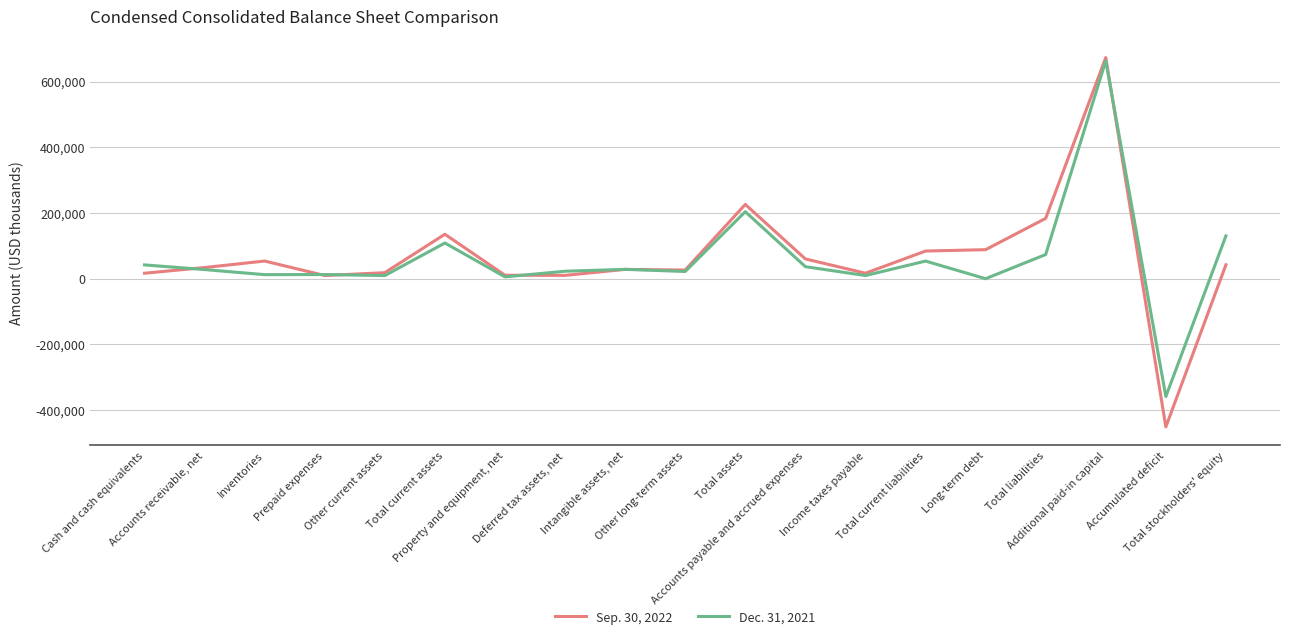

At which category is the sum across all series the highest?

Additional paid-in capital